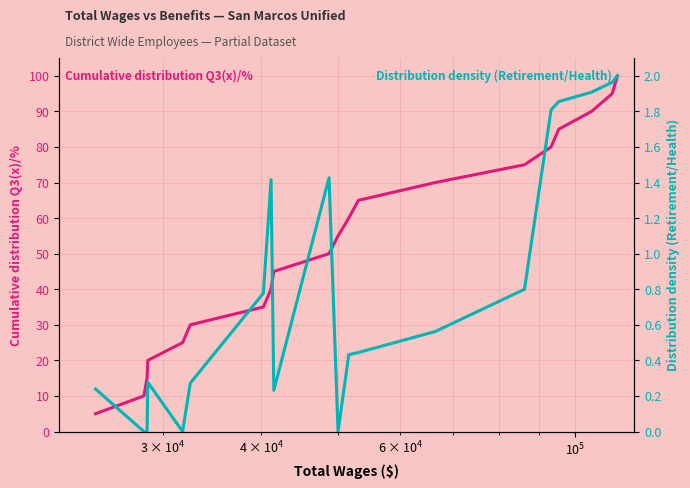

How many lines are shown in the chart?

2